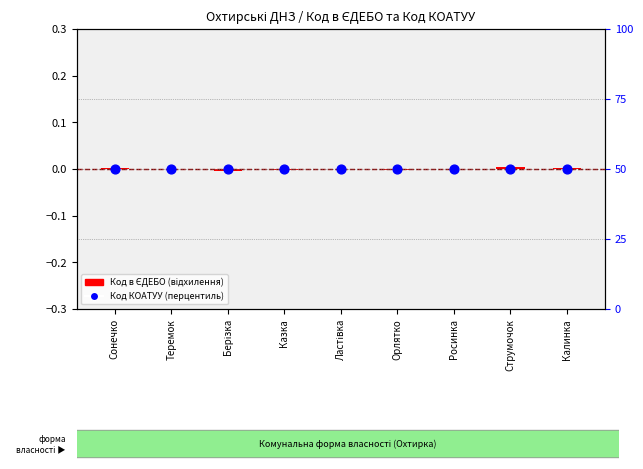

Which series has the largest total across all categories?

Код КОАТУУ (перцентиль)